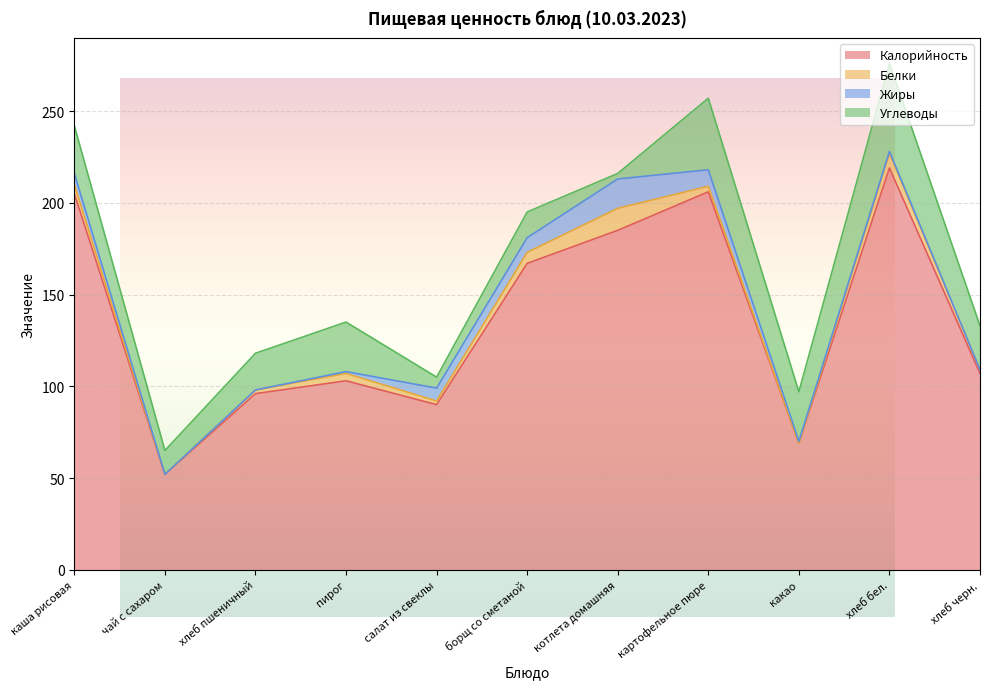

How many intersections are there between Углеводы and Жиры?

4